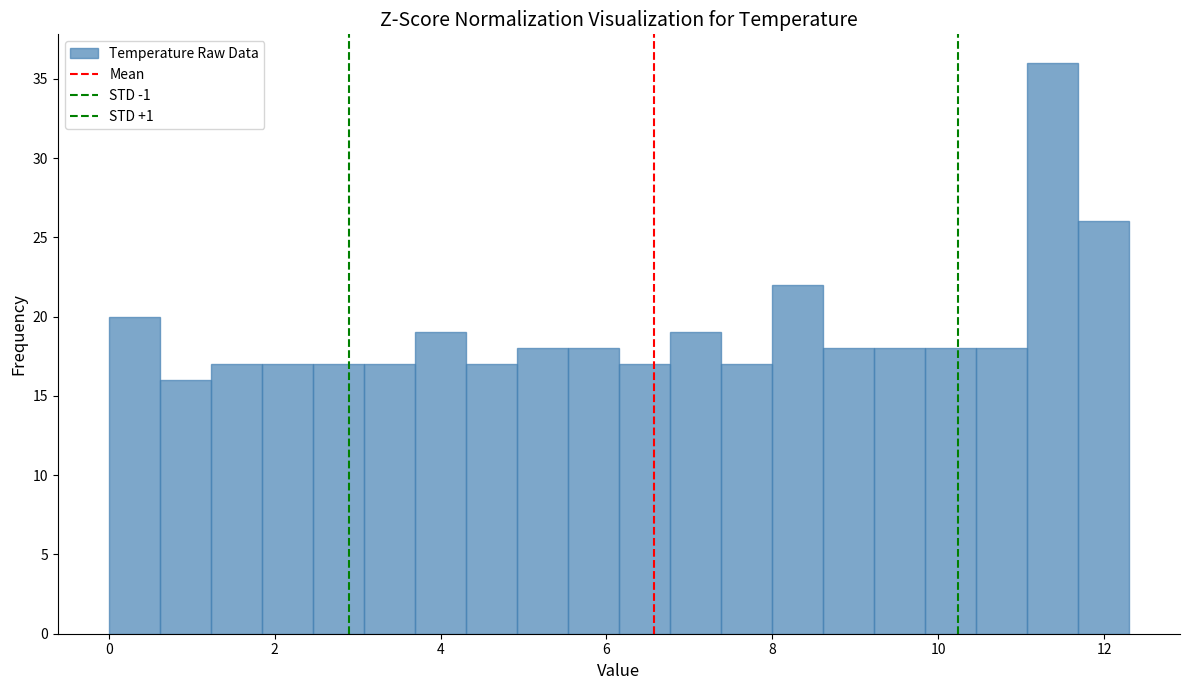

Around what value on the x-axis is the tallest bar? Give the approximate position of its centre, as read against the axis.

11.4